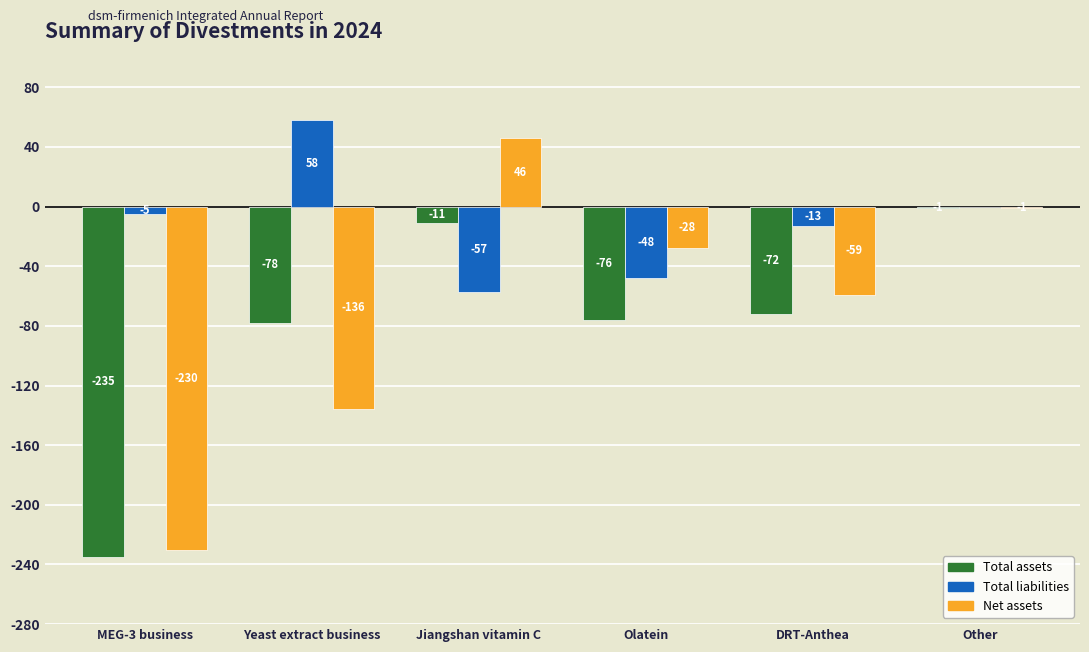

What is the total value across all series at DRT-Anthea?

-144